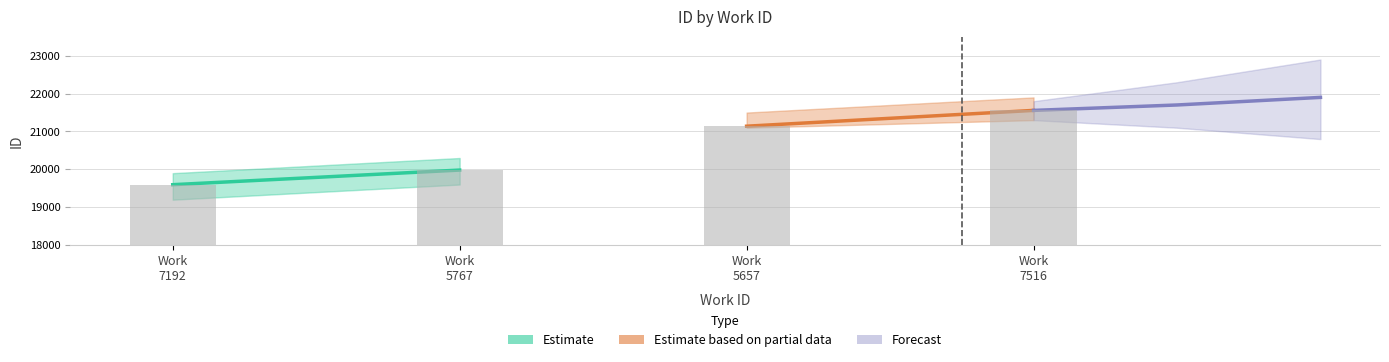

Rank the categories by value from highest to lowest.

Work 7516, Work 5657, Work 5767, Work 7192